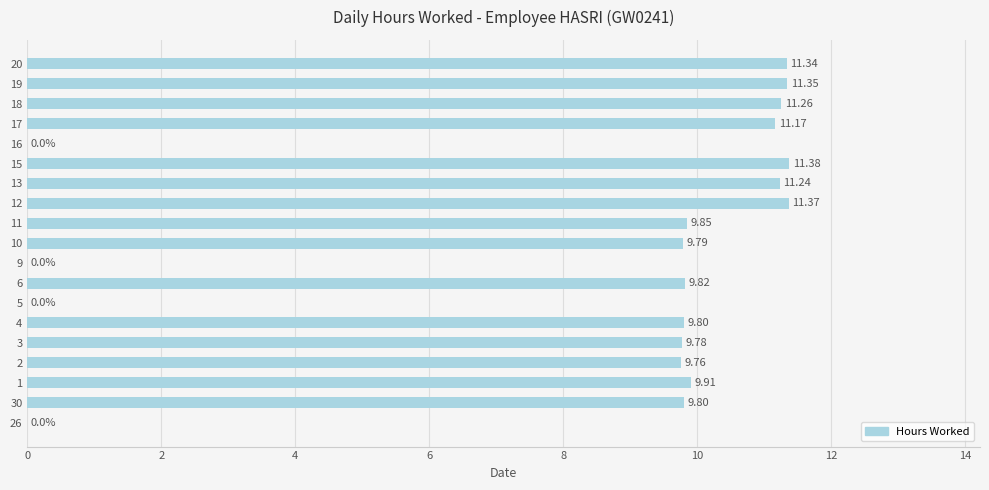

How many positive values are there?

15